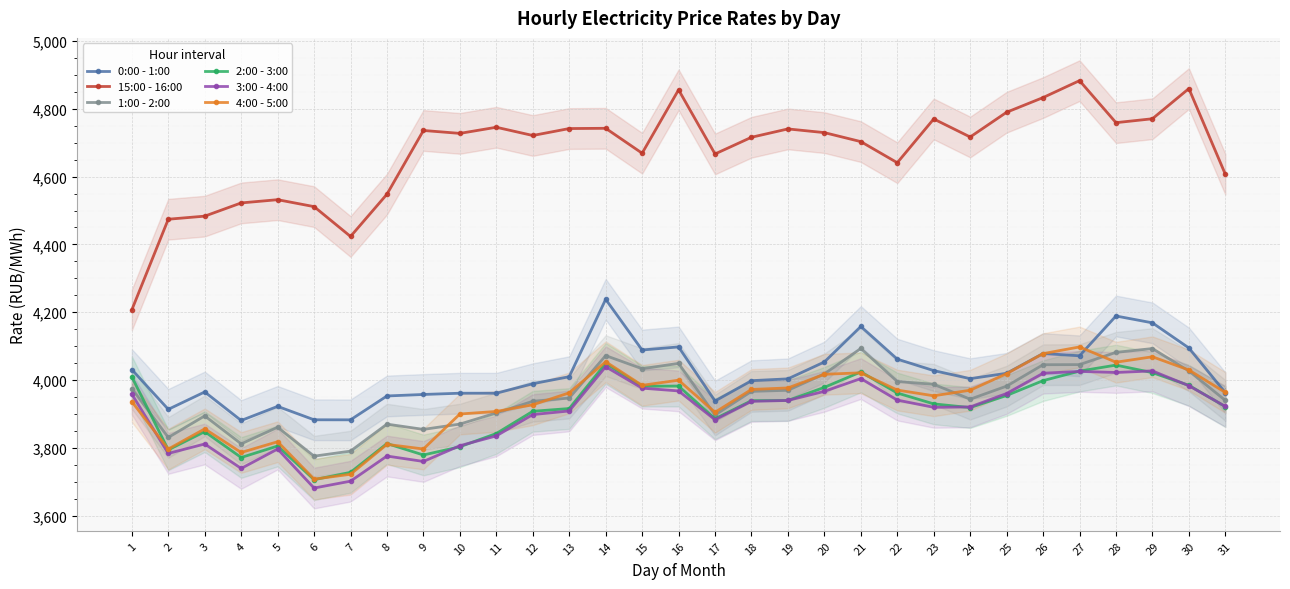

In 0:00 - 1:00, how many points are higher than both neighbors (excluding endpoints)?

8